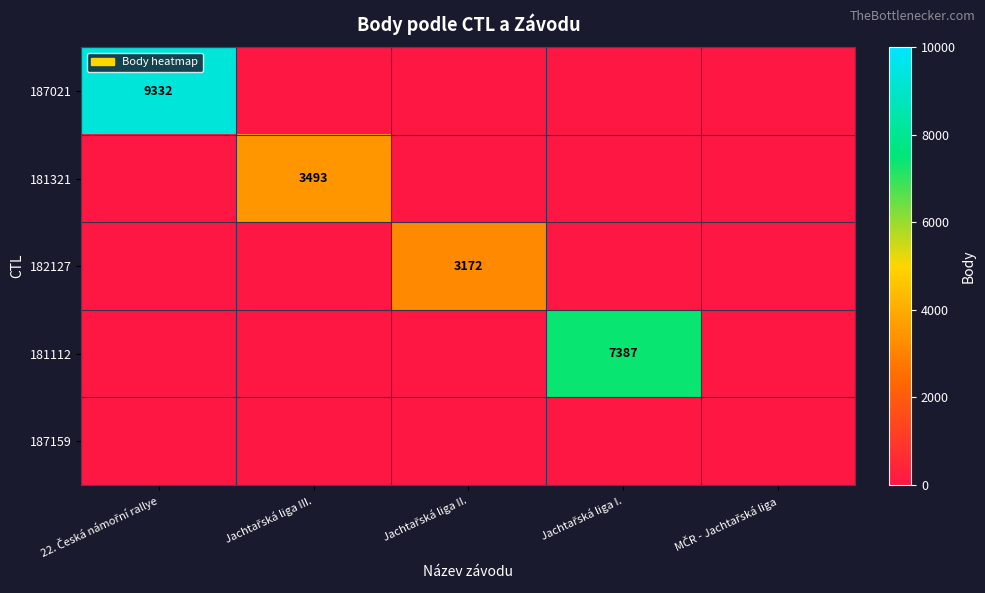

What is the average value of the 182127 series?

634